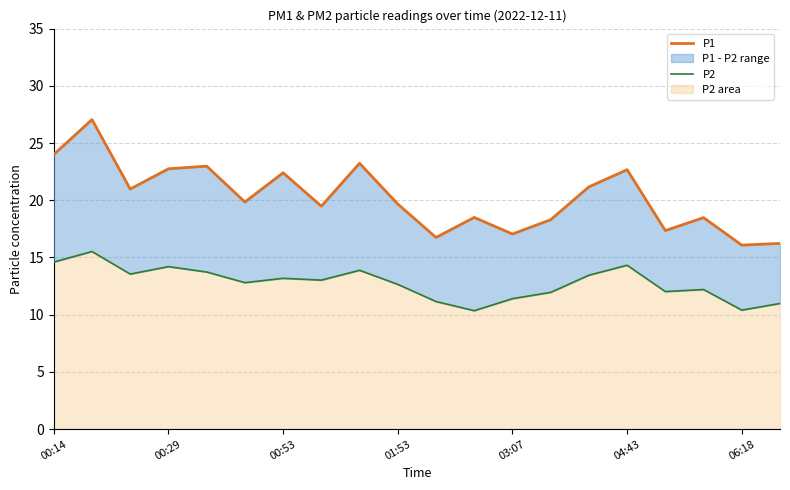

Rank the series by their average value, from highest to lowest.

P1, P2